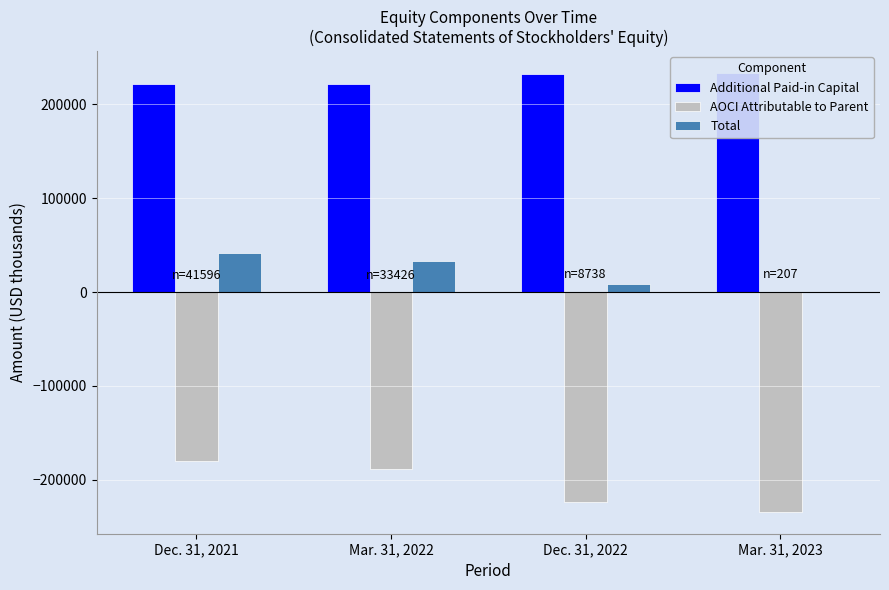

Between Mar. 31, 2023 and Mar. 31, 2022, which is larger?

Mar. 31, 2023